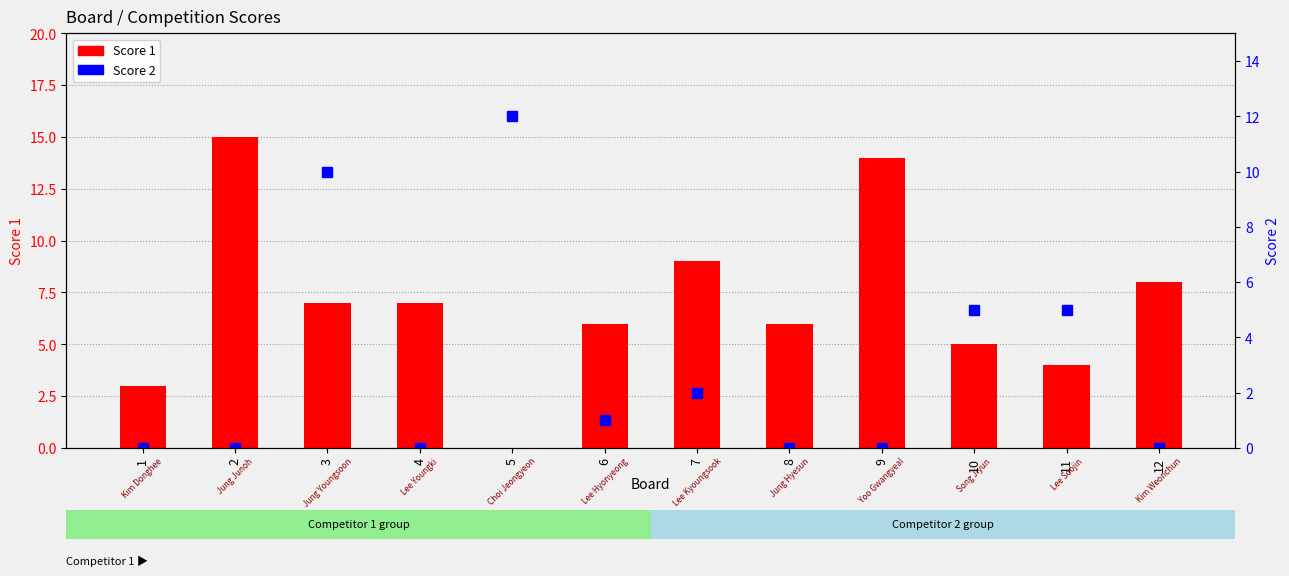

How many values in the Score 1 series are below 7?

6